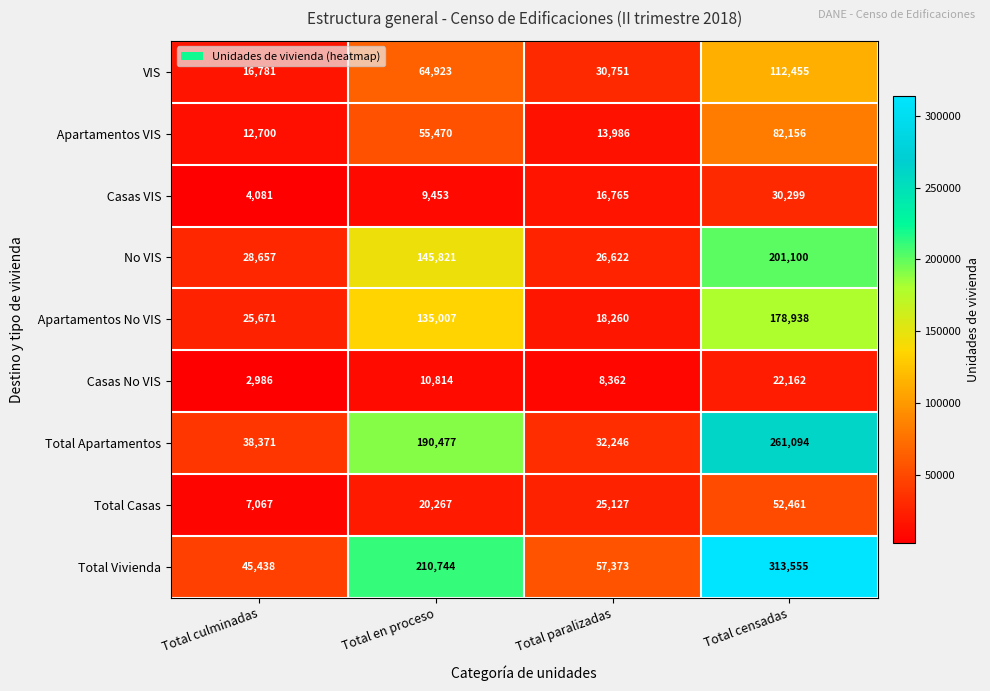

What is the spread (max minus min) of values at Total en proceso?

201291